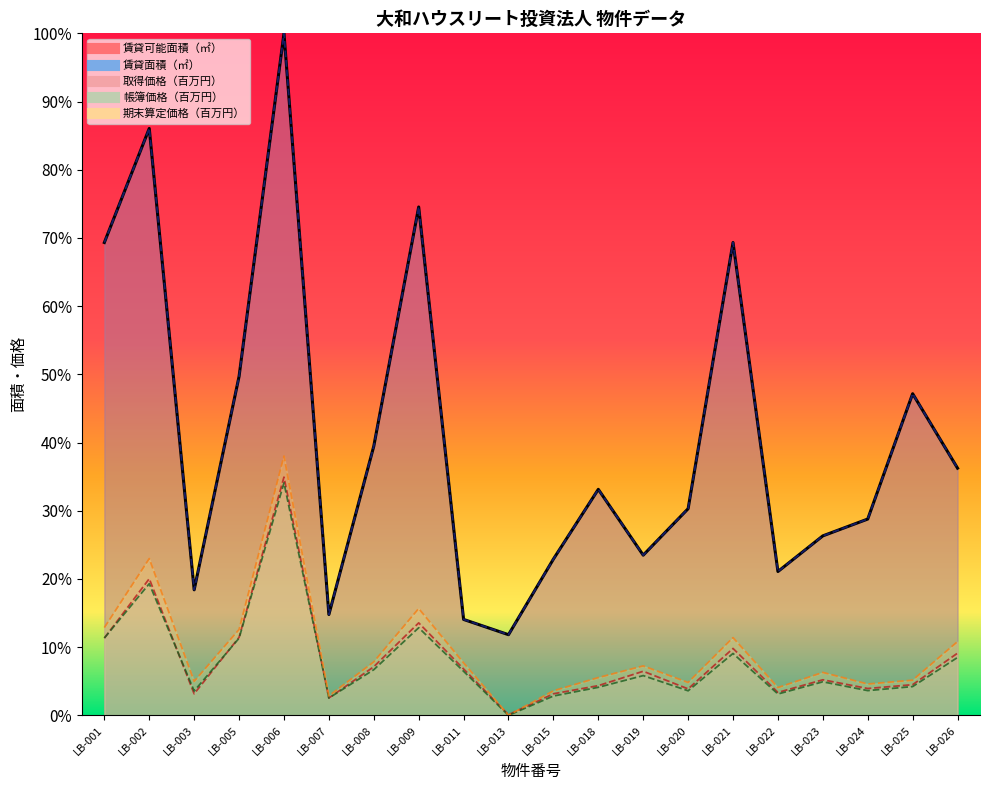

At which label does 帳簿価格（百万円） reach its peak?

LB-006